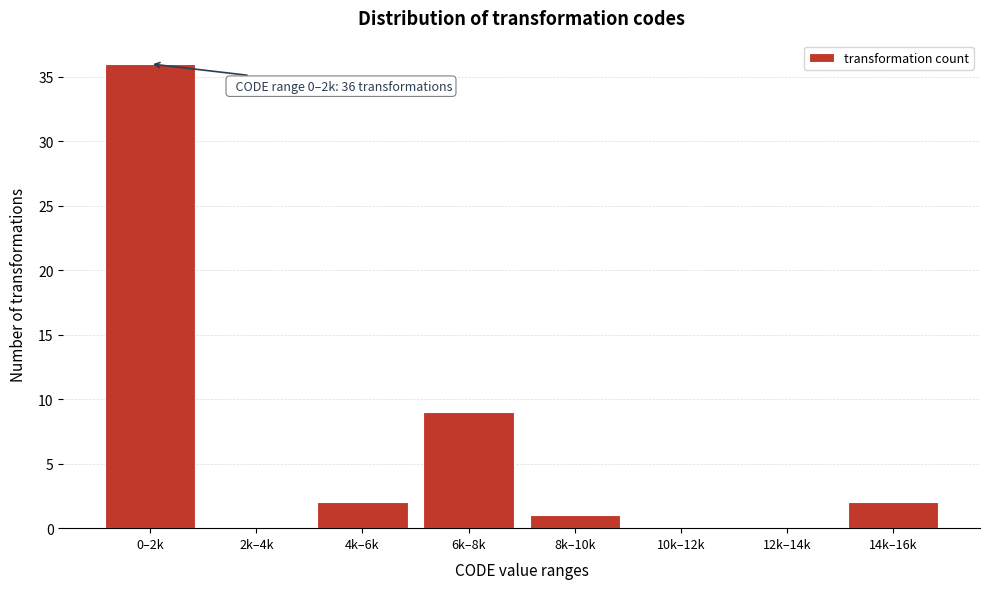

What is the sum of all values?

50